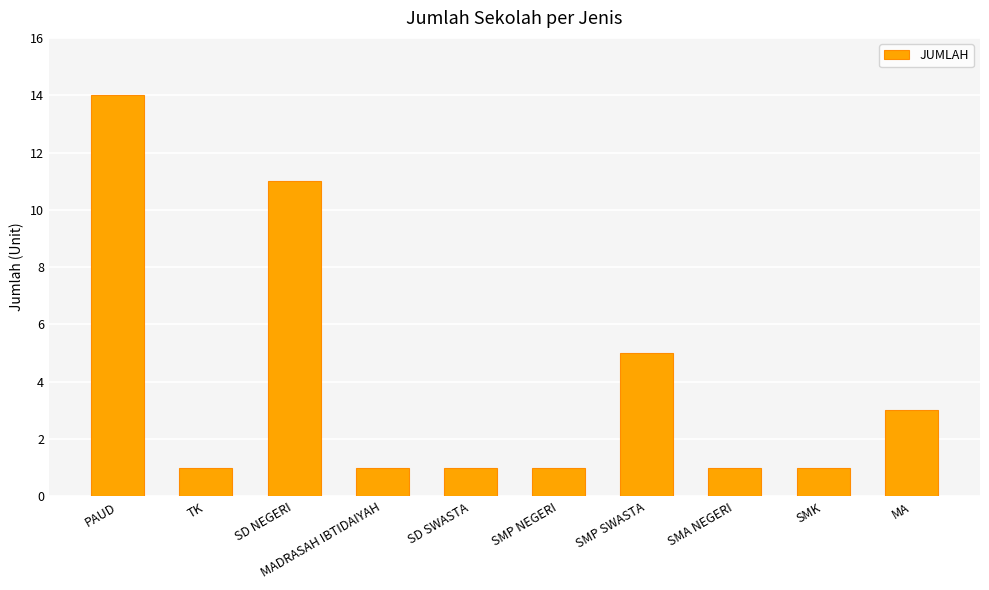

Which has a higher value, SD NEGERI or SMP NEGERI?

SD NEGERI